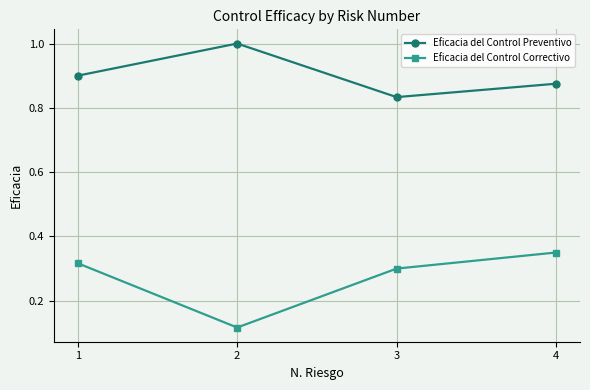

What is the sum of all Eficacia del Control Preventivo values?

3.6